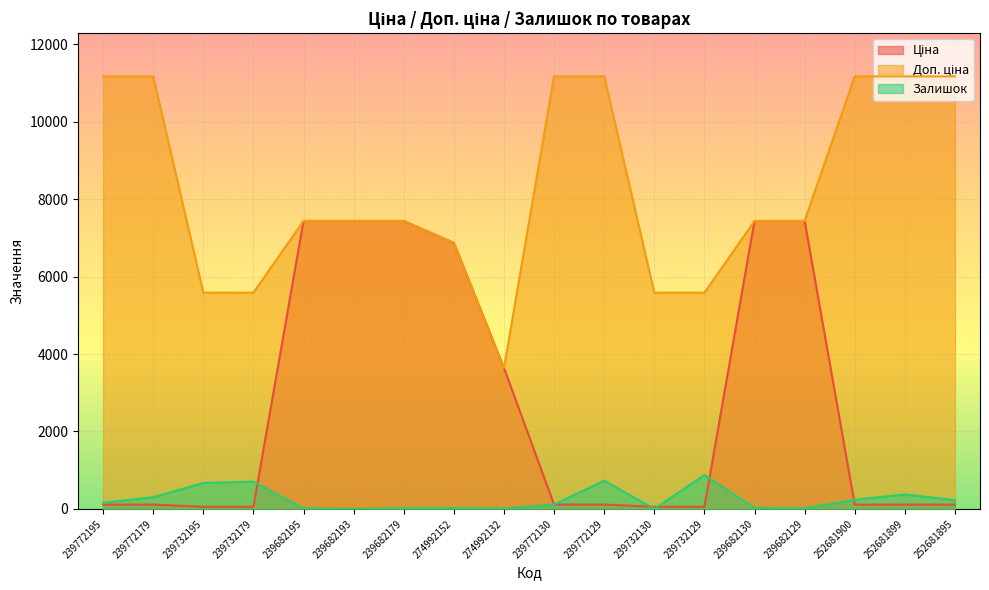

Reading left to right, transcribe all the data shown in this chart.

Ціна: 111.7	111.7	55.9	55.9	7436.2	7436.2	7436.2	6869.4	3640.8	111.7	111.7	55.9	55.9	7436.2	7436.2	111.7	111.7	111.7
Доп. ціна: 11169.0	11169.0	5585.0	5585.0	7436.2	7436.2	7436.2	6869.4	3641.0	11169.0	11169.0	5585.0	5585.0	7436.2	7436.2	11169.0	11169.0	11169.0
Залишок: 160.0	300.0	670.0	703.0	16.0	0.0	17.0	21.0	9.0	113.0	730.0	0.0	875.0	26.0	15.0	237.0	372.0	228.0